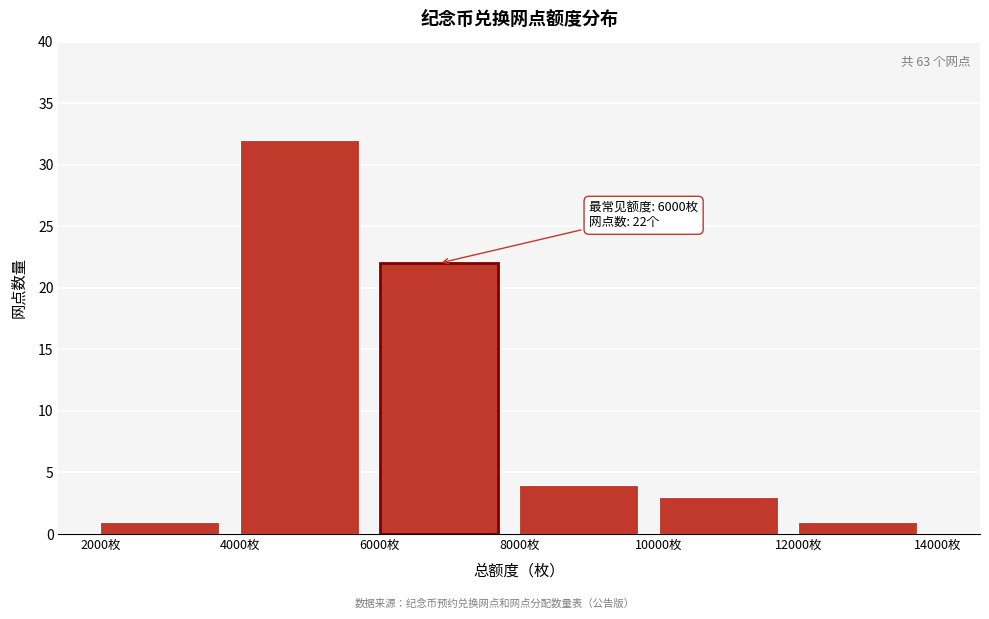

Over which range of the x-axis is the bar tallest?

4000 to 6000